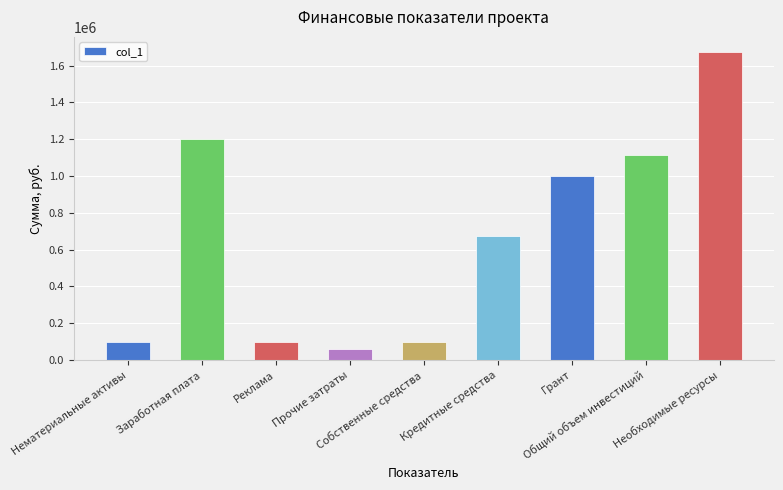

Is it true that the value at Общий объем инвестиций is 1115000?

True